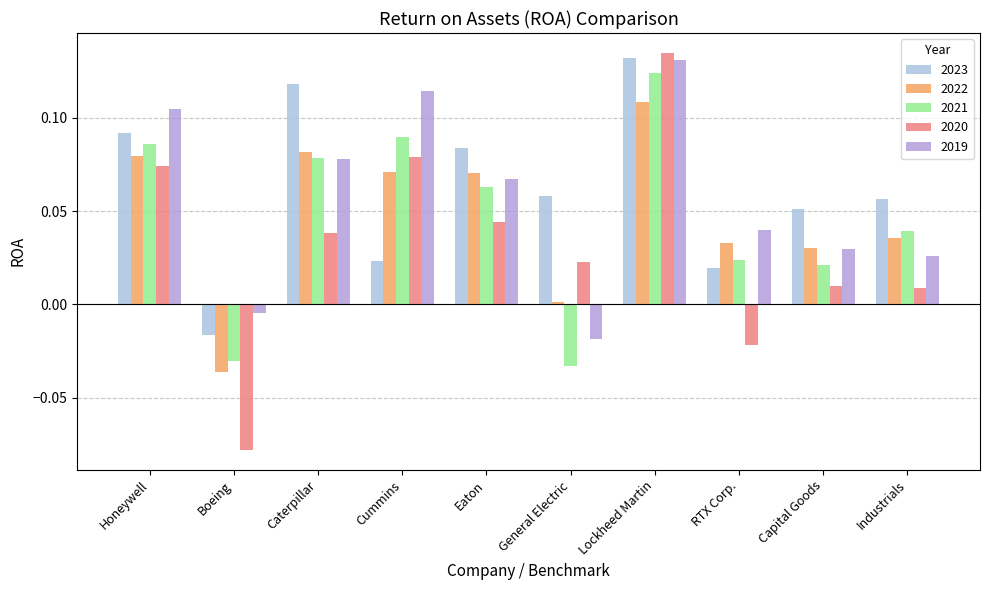

How many bars are there in total?

50